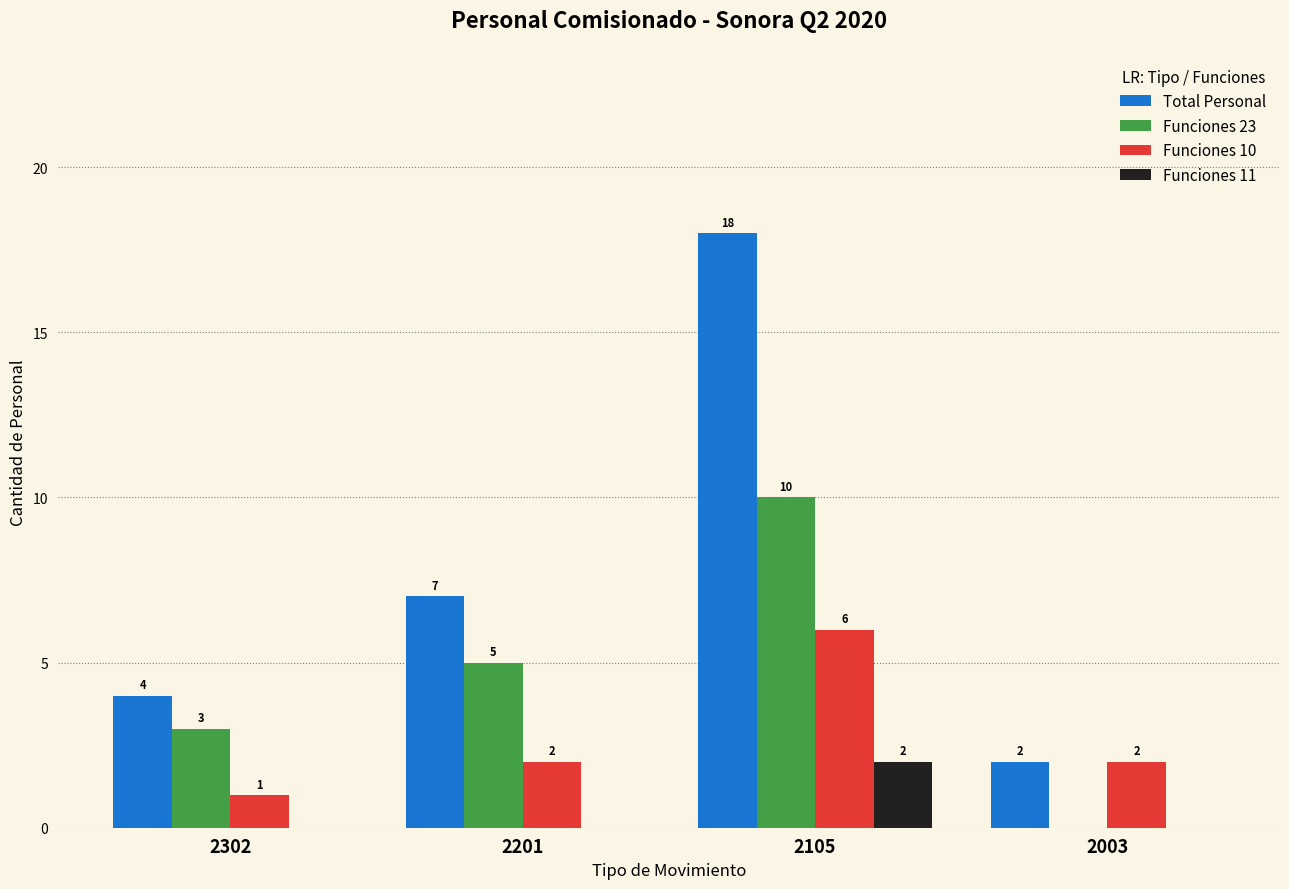

Between 2302 and 2003, which series saw the biggest shift?

Funciones 23